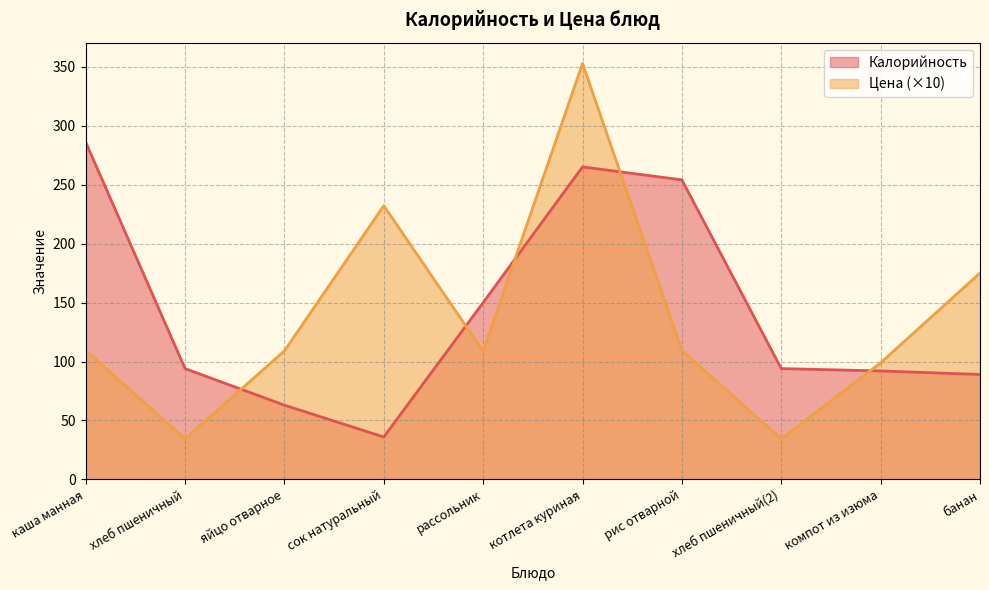

Where is Калорийность nearest to the value 161?

рассольник